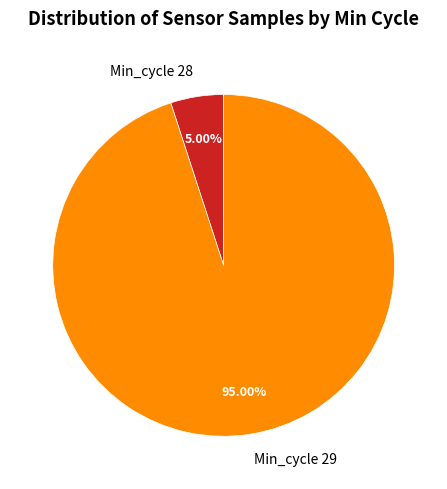

How many slices are in this pie chart?

2